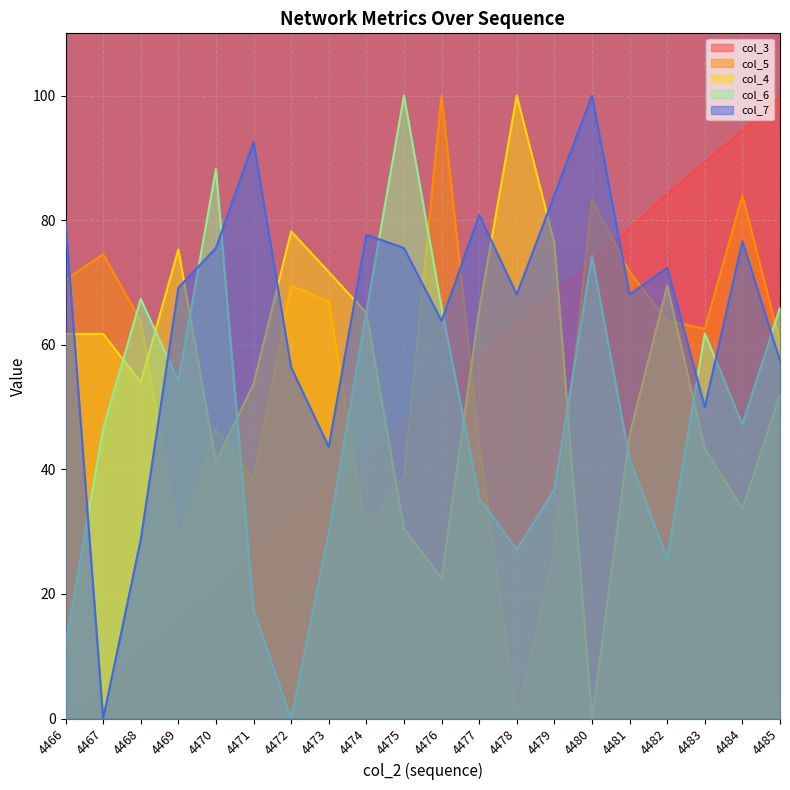

How many values in col_6 are above zero?

19